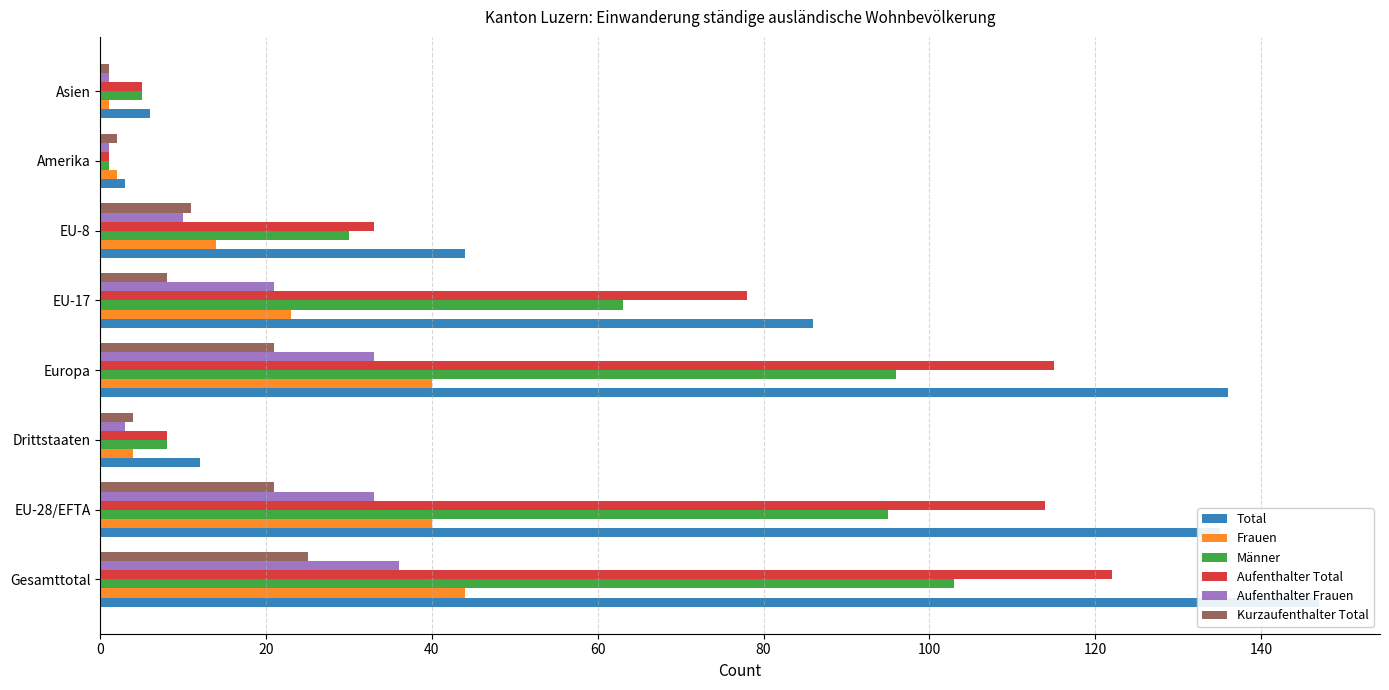

What is the value of the Aufenthalter Total bar at the 4th from the left?

115